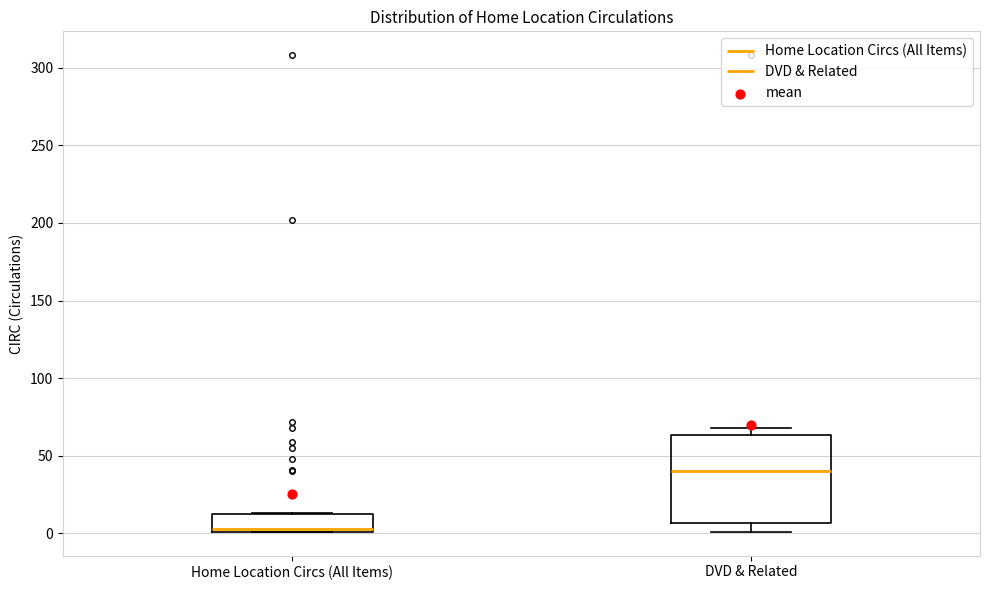

Which box's median line is the lowest?

Home Location Circs (All Items)